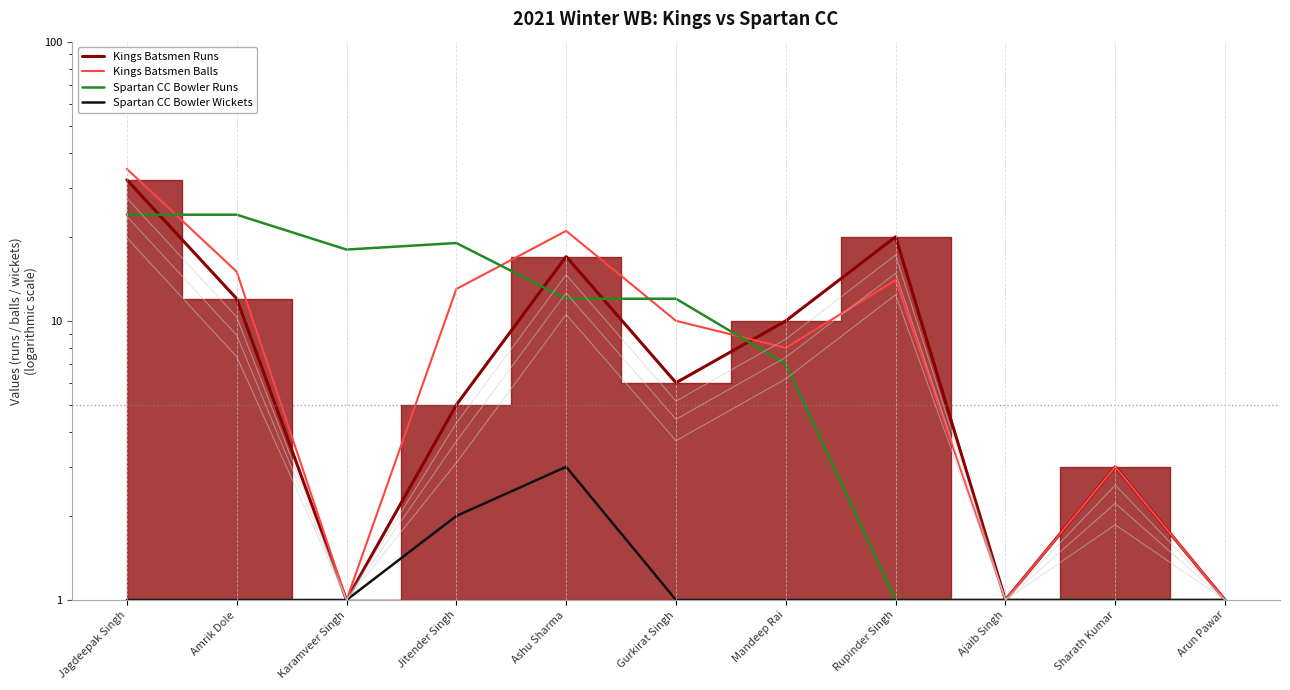

Which label corresponds to the largest value in the chart?

Jagdeepak Singh